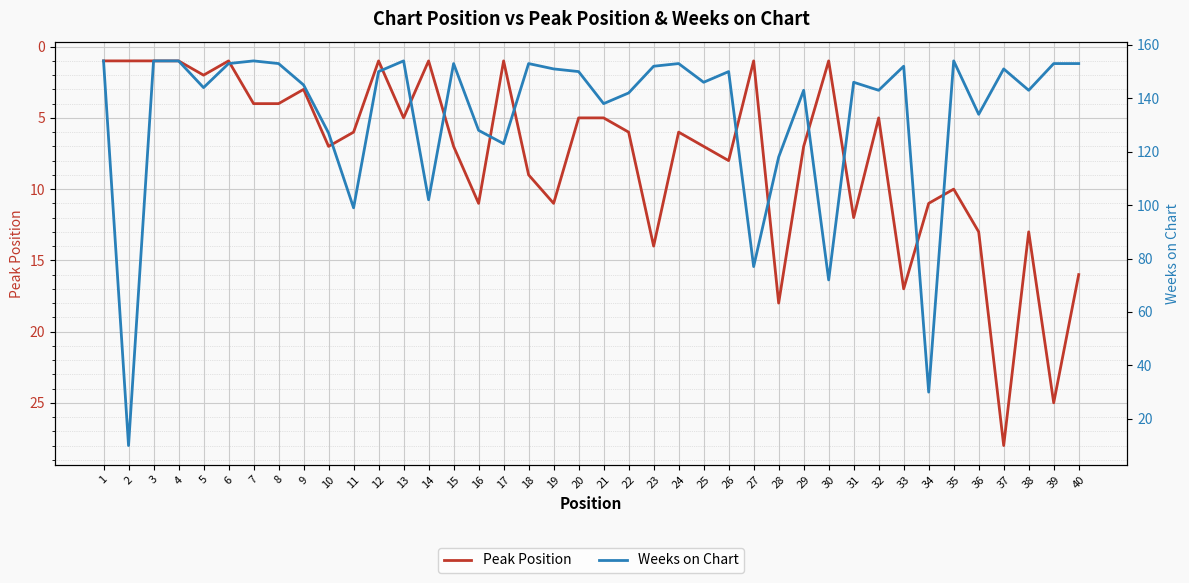

What is the value of the Peak Position point at the 1st from the left?

1